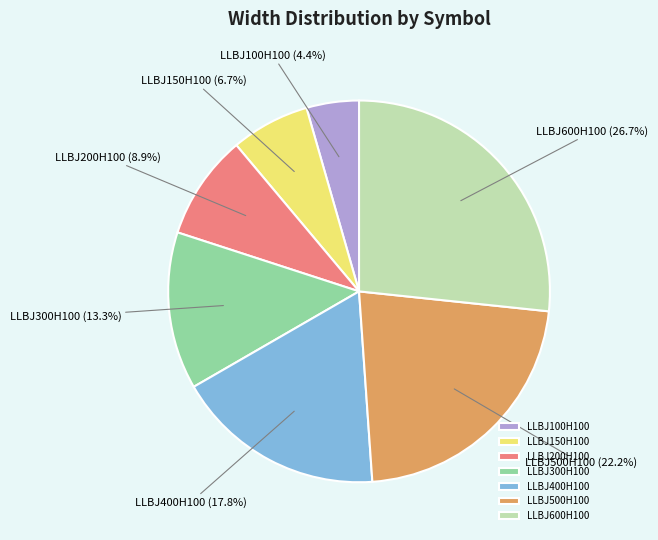

The LLBJ400H100 slice represents 30% of the pie. True or false?

False